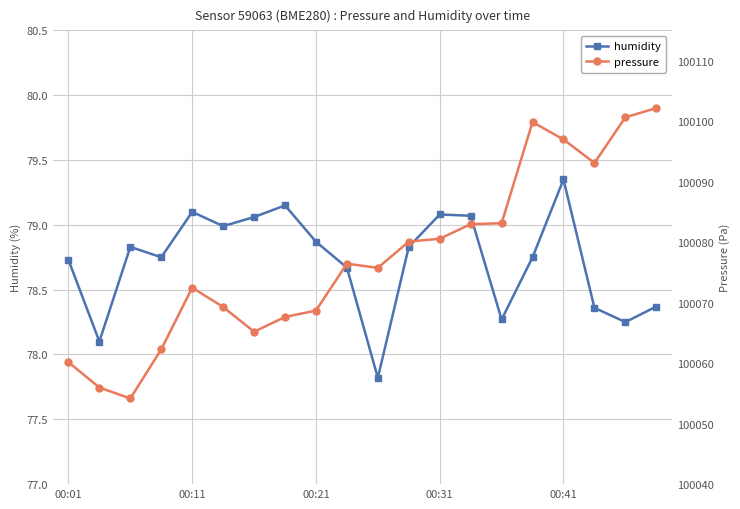

Reading left to right, transcribe all the data shown in this chart.

humidity: 78.7	78.1	78.8	78.8	79.1	79.0	79.1	79.2	78.9	78.7	77.8	78.8	79.1	79.1	78.3	78.8	79.3	78.4	78.2	78.4
pressure: 100060.2	100056.0	100054.2	100062.3	100072.5	100069.3	100065.2	100067.6	100068.7	100076.4	100075.8	100080.1	100080.6	100083.0	100083.1	100099.8	100097.0	100093.1	100100.6	100102.2